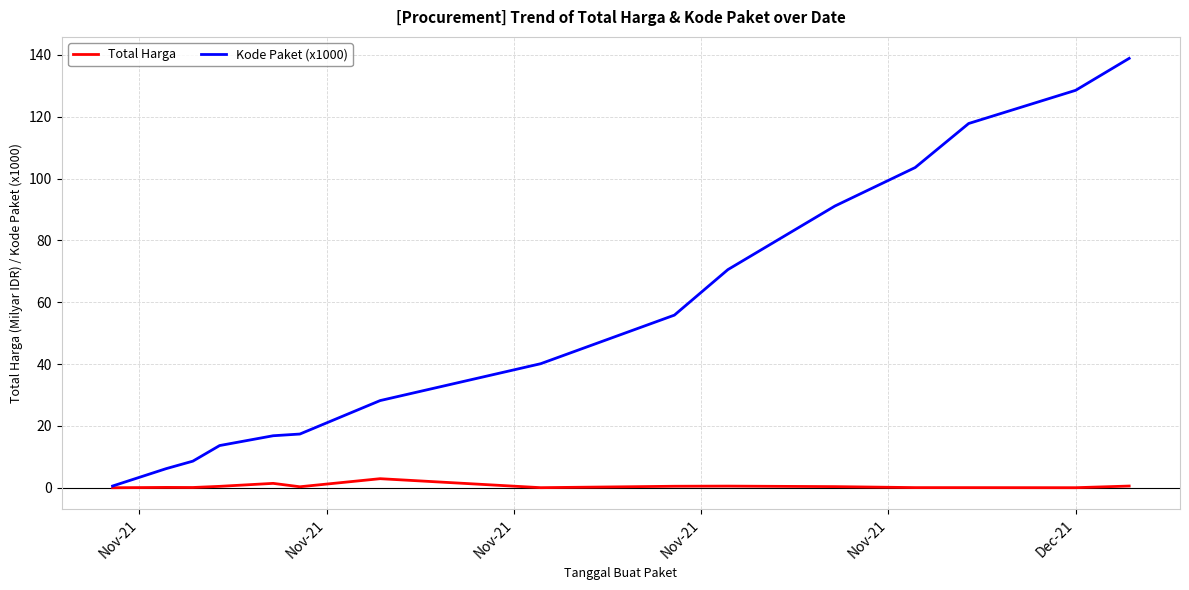

Which series has the largest total across all categories?

Kode Paket (x1000)